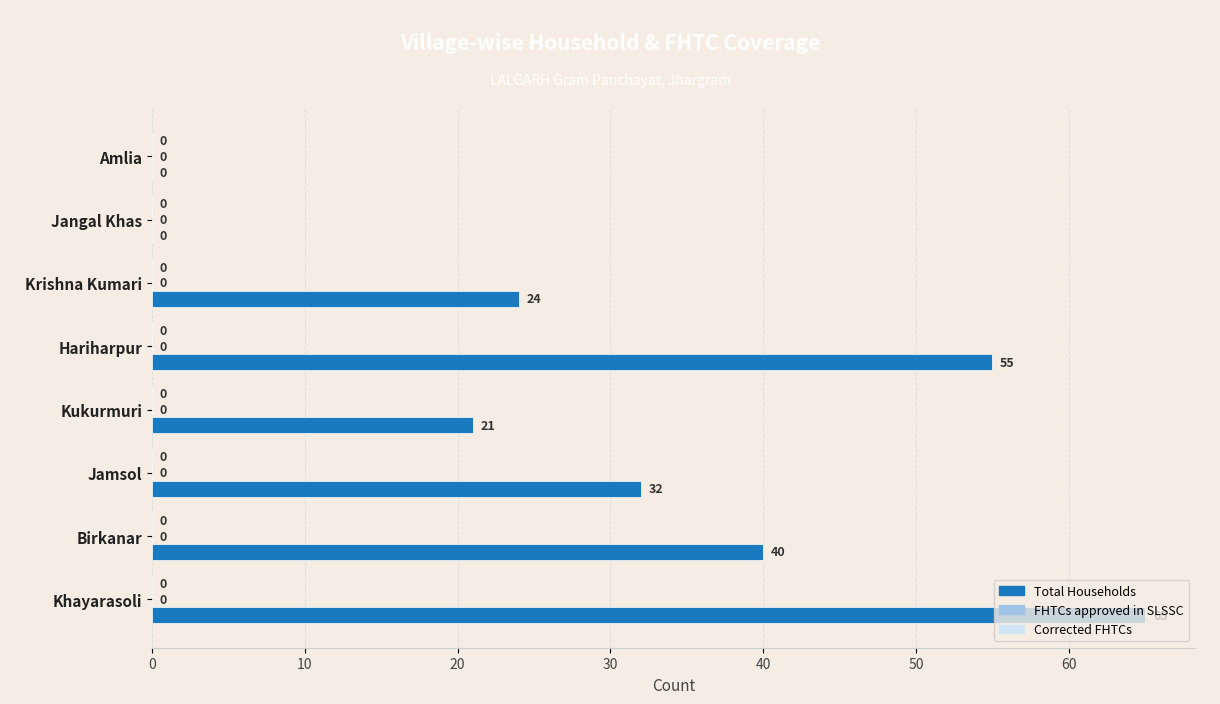

What is the approximate value at Kukurmuri?

21